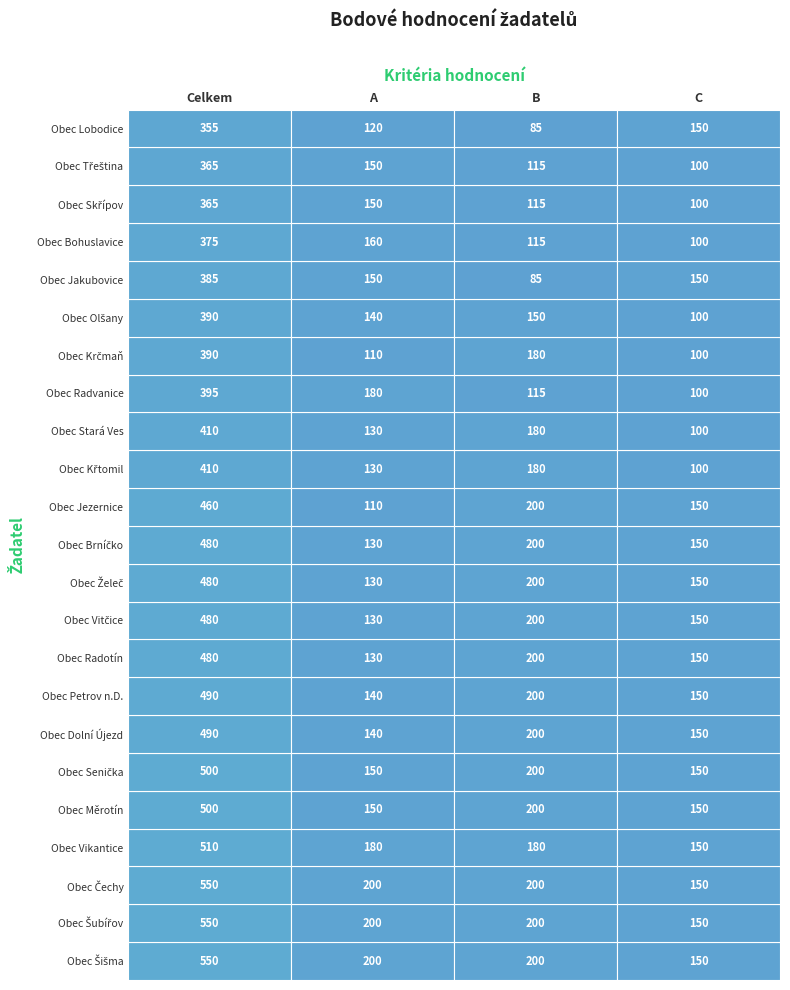

How many categories are shown in the chart?

4